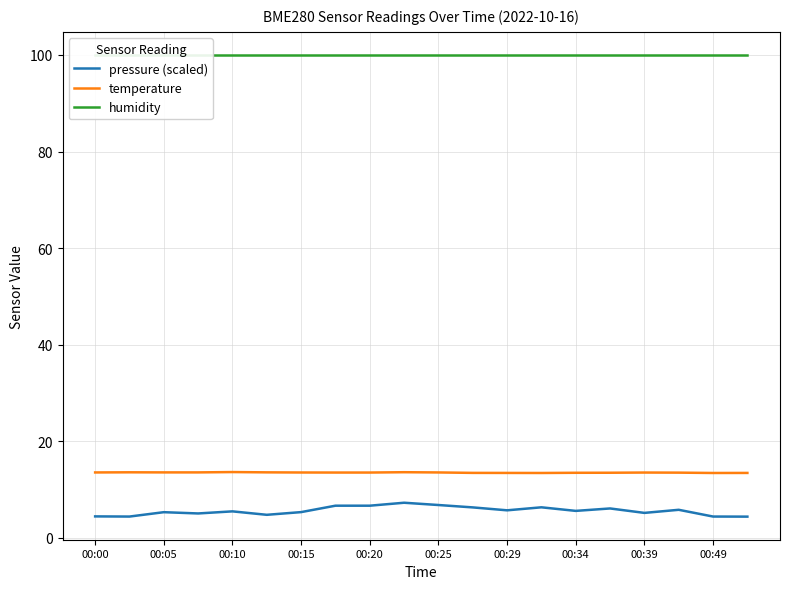

True or false: pressure (scaled) and temperature cross at least once.

False